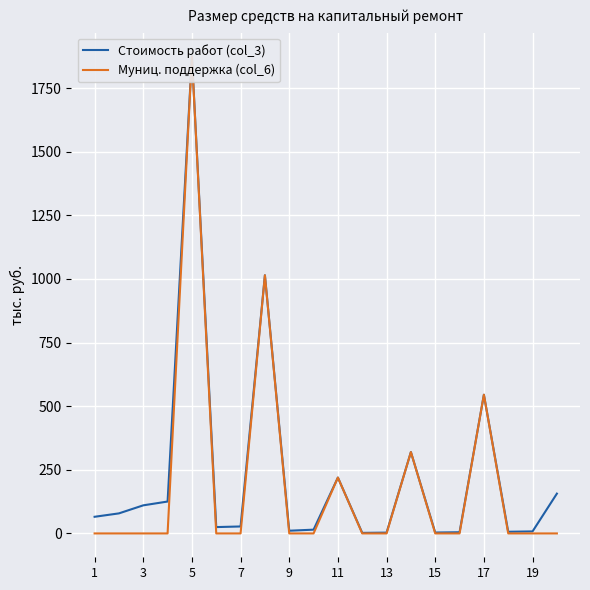

What is the difference between the highest and lowest values at 13?

3.2